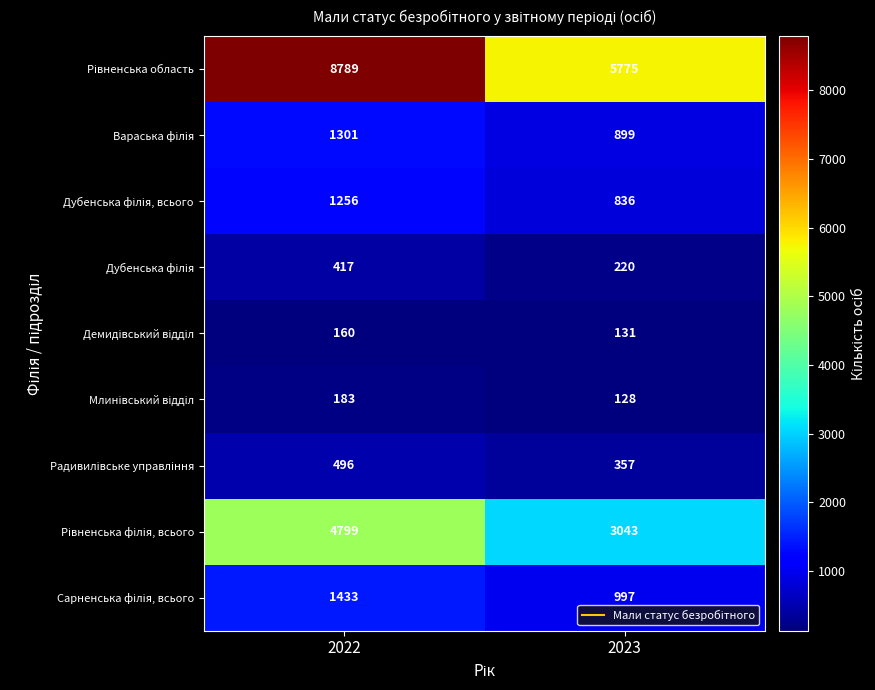

At which category is the sum across all series the highest?

2022